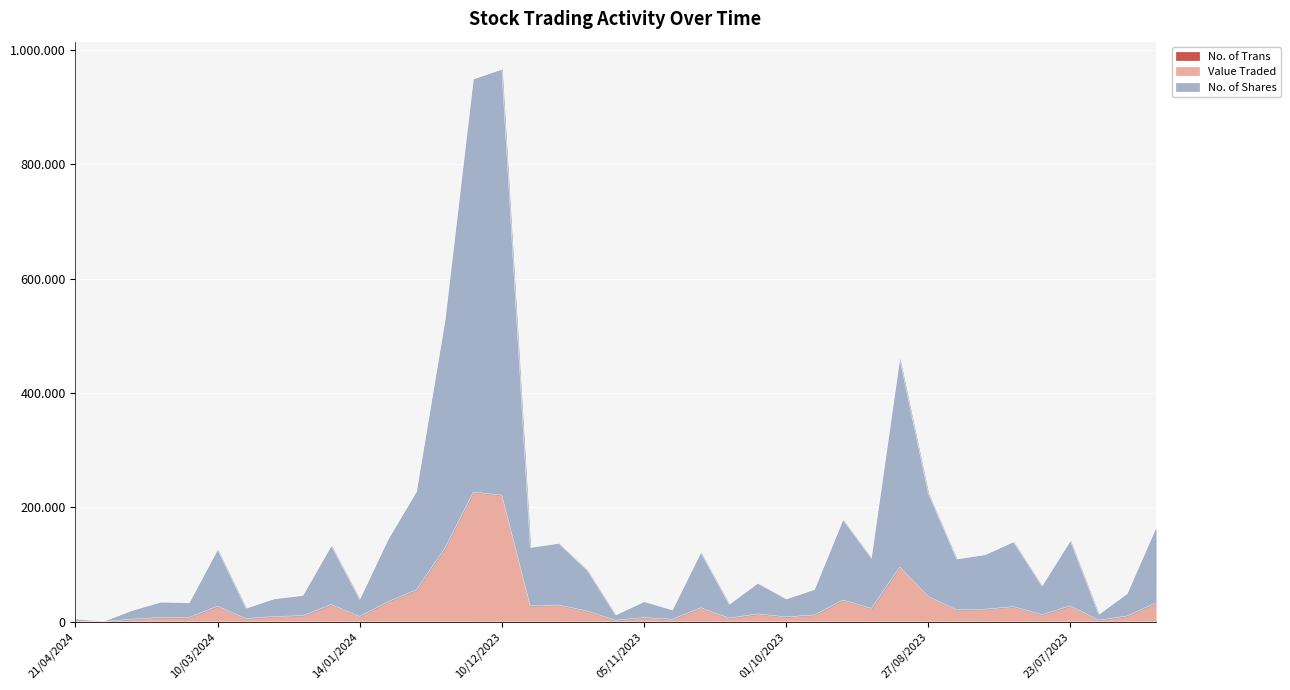

Rank the categories by Value Traded value from highest to lowest.

17/12/2023, 10/12/2023, 24/12/2023, 03/09/2023, 31/12/2023, 27/08/2023, 17/09/2023, 07/01/2024, 02/07/2023, 21/01/2024, 26/11/2023, 03/12/2023, 23/07/2023, 10/03/2024, 06/08/2023, 22/10/2023, 10/09/2023, 13/08/2023, 20/08/2023, 19/11/2023, 08/10/2023, 30/07/2023, 24/09/2023, 28/01/2024, 09/07/2023, 14/01/2024, 04/02/2024, 01/10/2023, 24/03/2024, 17/03/2024, 05/11/2023, 15/10/2023, 11/02/2024, 07/04/2024, 29/10/2023, 16/07/2023, 12/11/2023, 21/04/2024, 14/04/2024